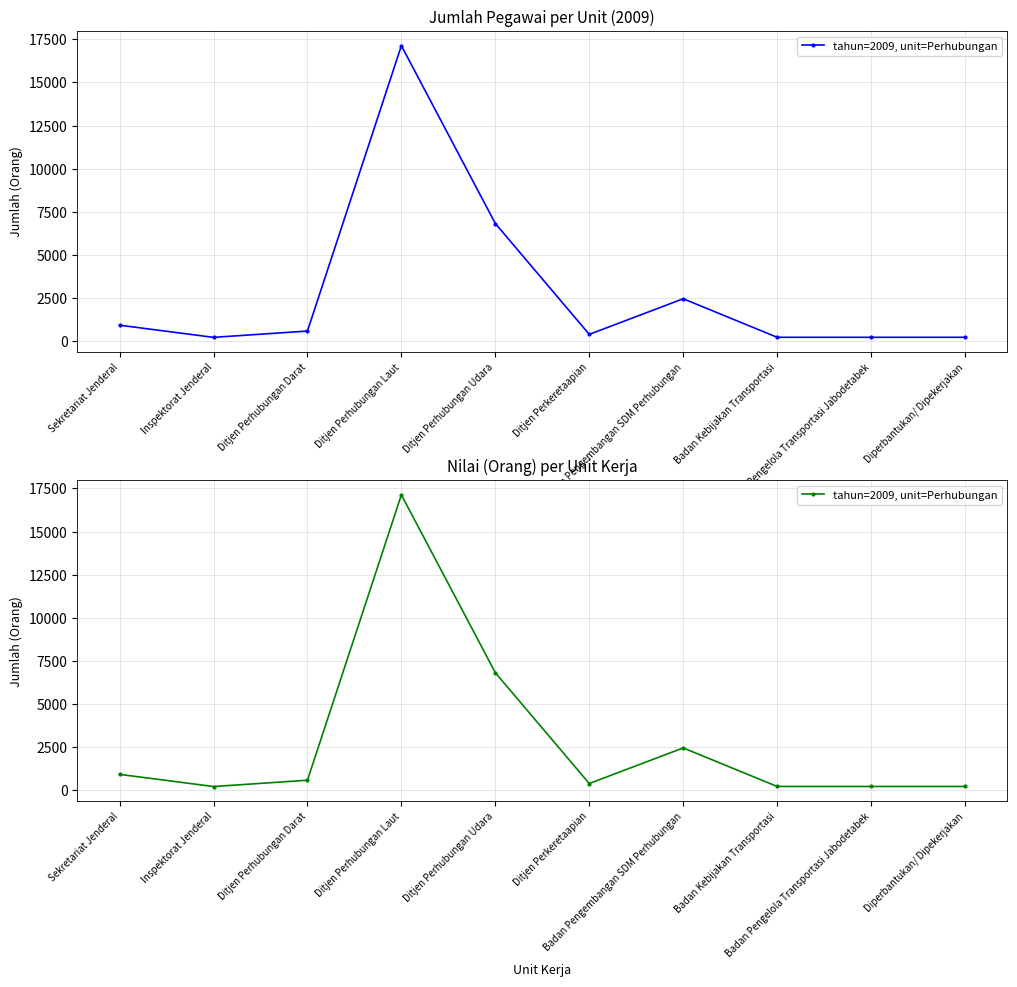

What is the label of the 5th point from the right?

Ditjen Perkeretaapian